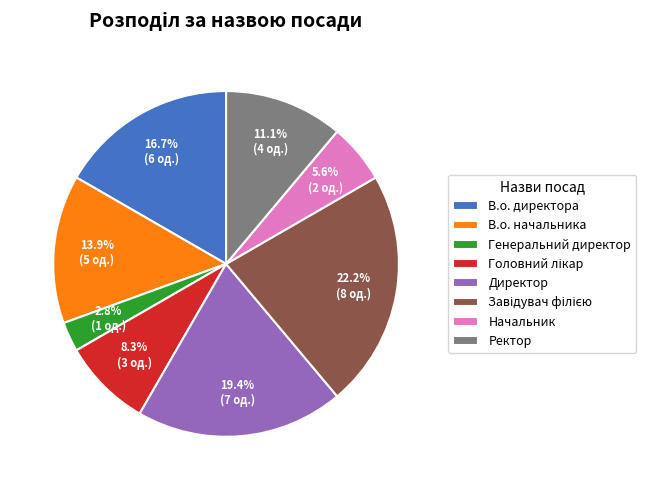

How much of the chart is everything except В.о. начальника?

86.1%